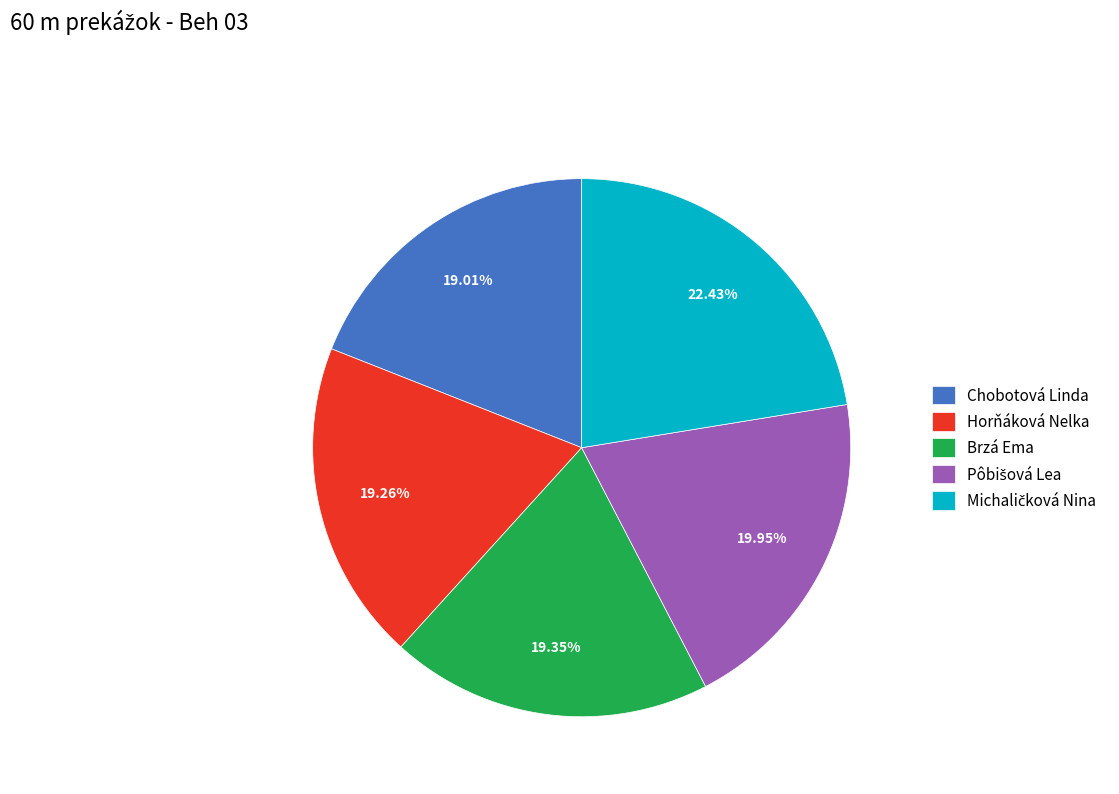

Is Brzá Ema the majority of the pie?

No